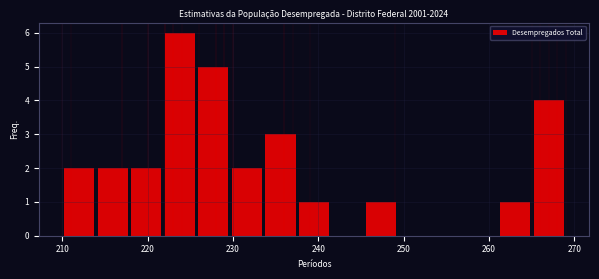

Read against the x-axis, roughly where is the centre of the tallest bar?

224